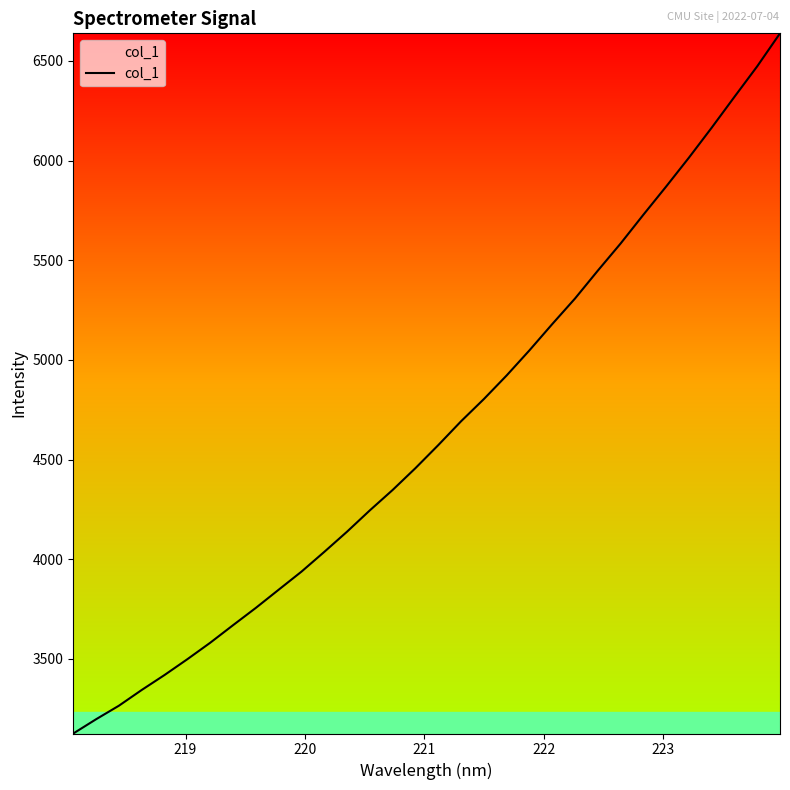

What is the smallest value displayed?

3125.2